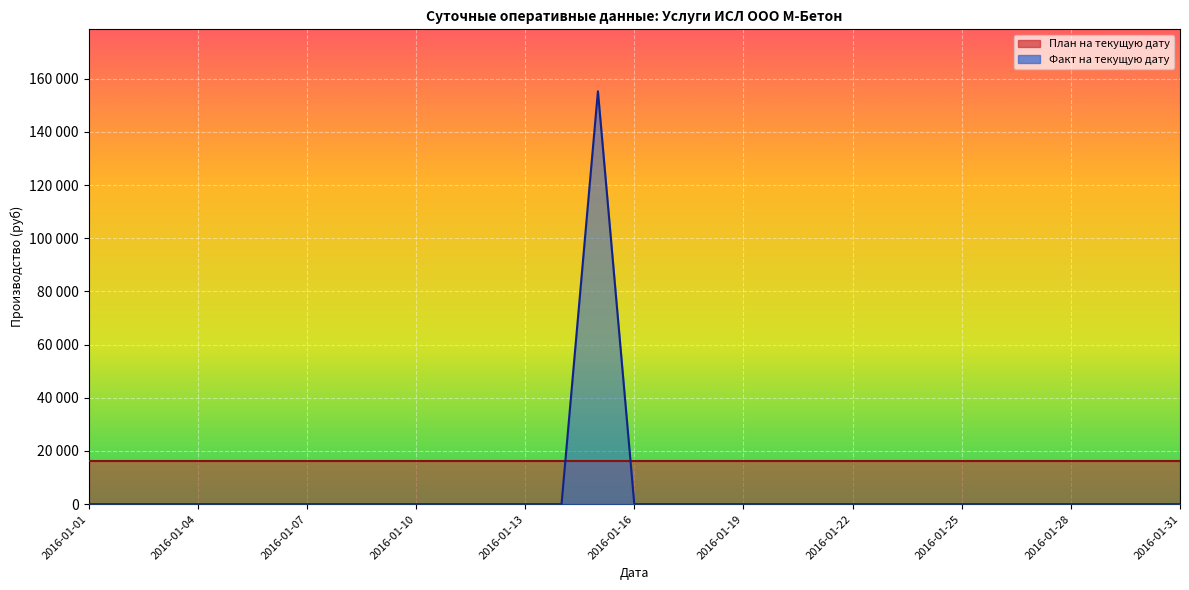

At which category does the chart reach its minimum across all series?

2016-01-01